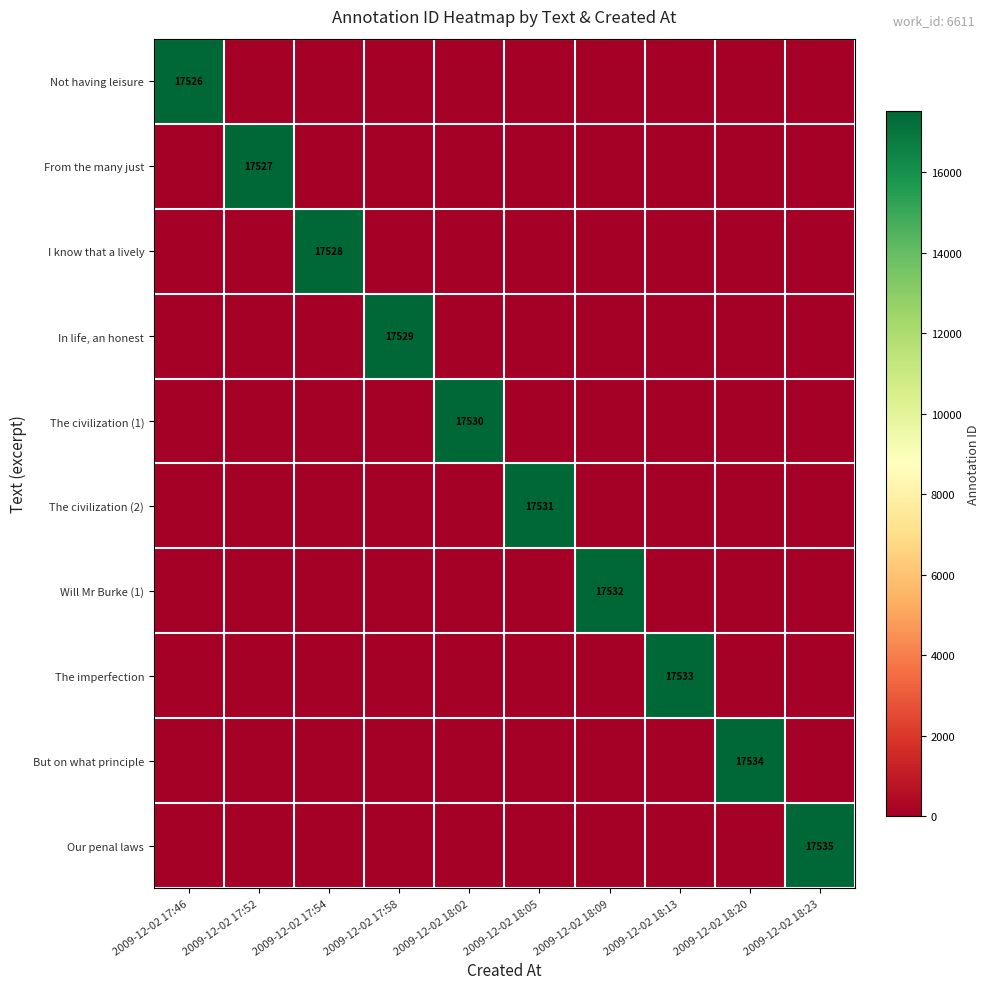

At how many categories does at least one series exceed 10114?

10